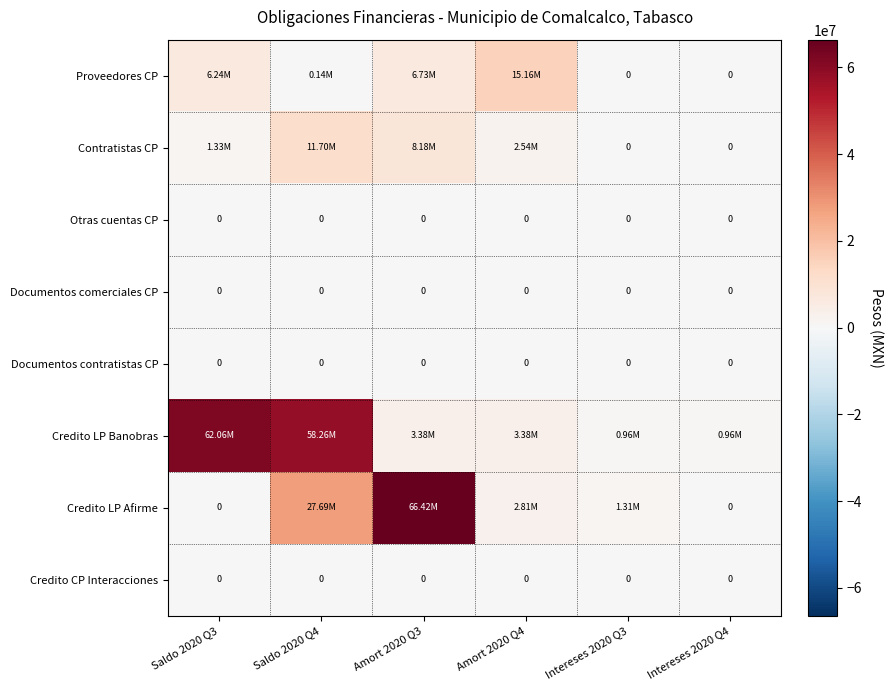

What is the total value across all series at Saldo 2020 Q4?

97793211